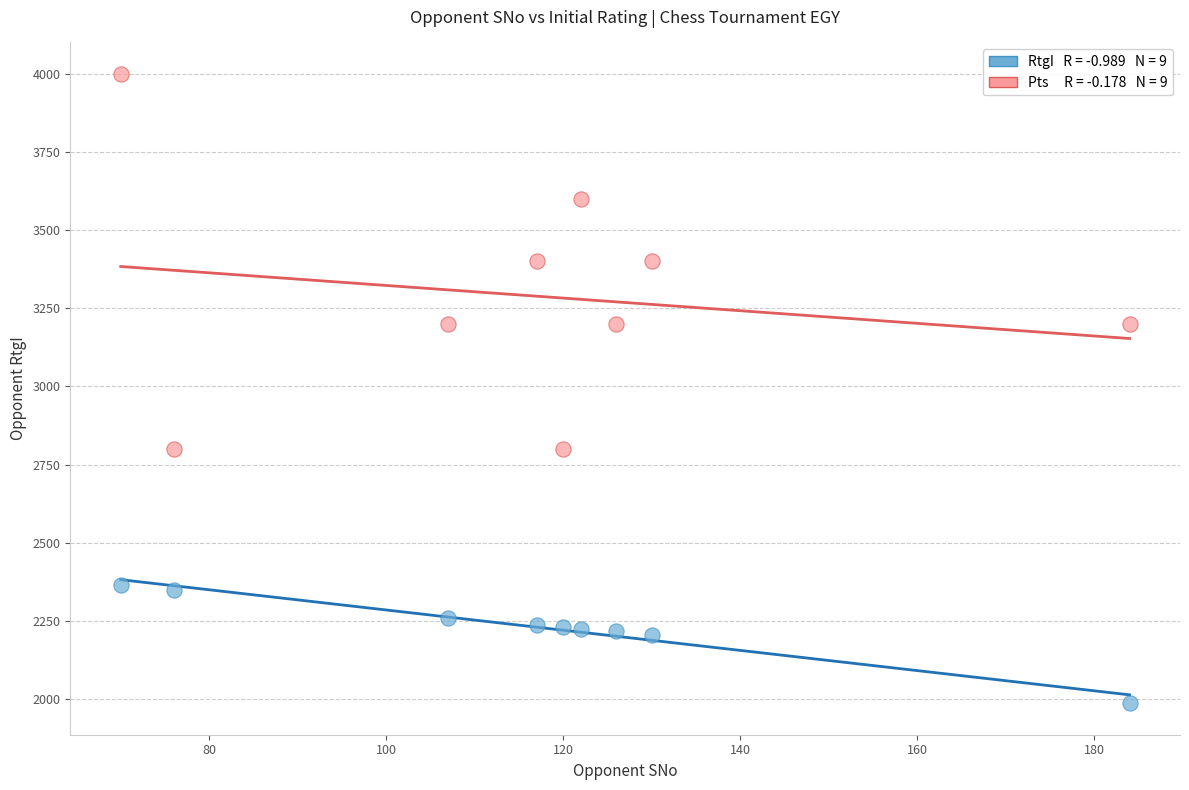

Across all data points, what is the range of X values (max minus min)?

114